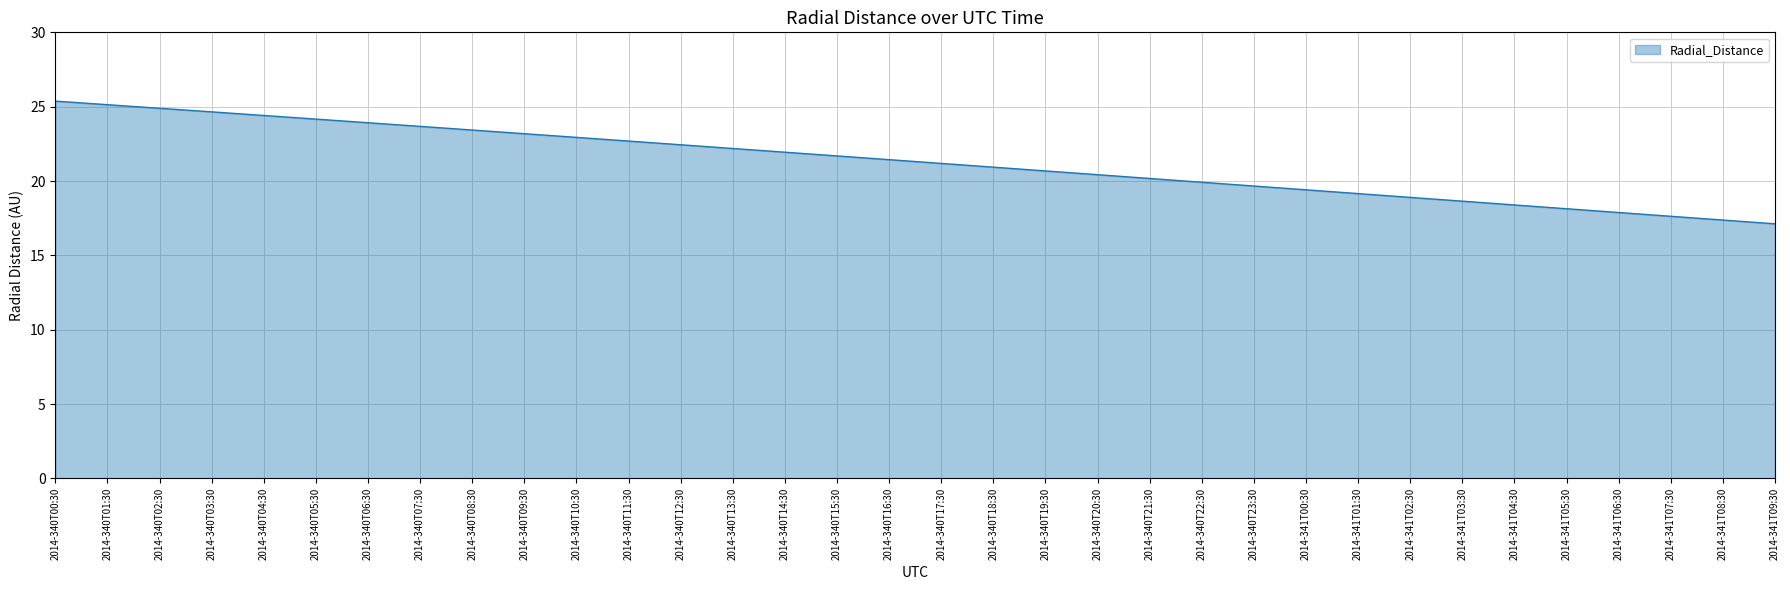

True or false: the data shows 21.2 at 2014-340T17:30.

True